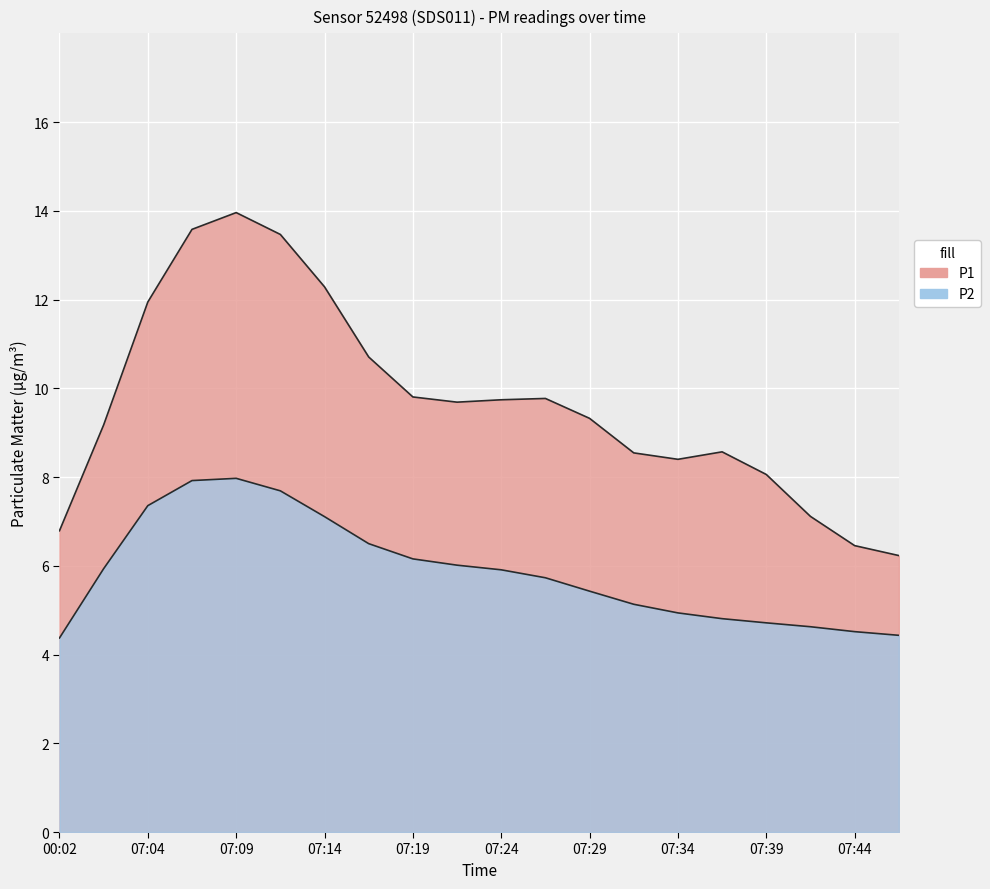

At which category is the sum across all series the highest?

07:09